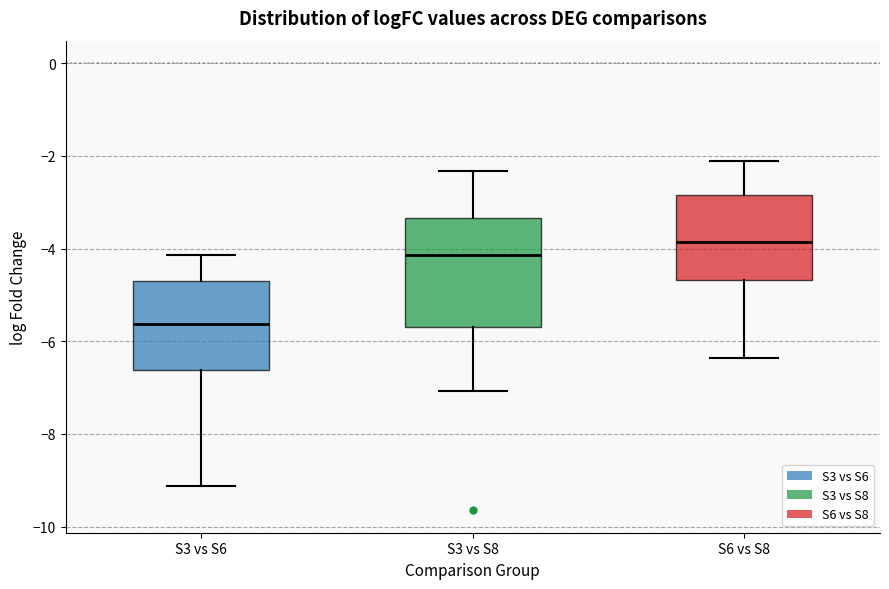

Which box has the highest median line?

S6 vs S8